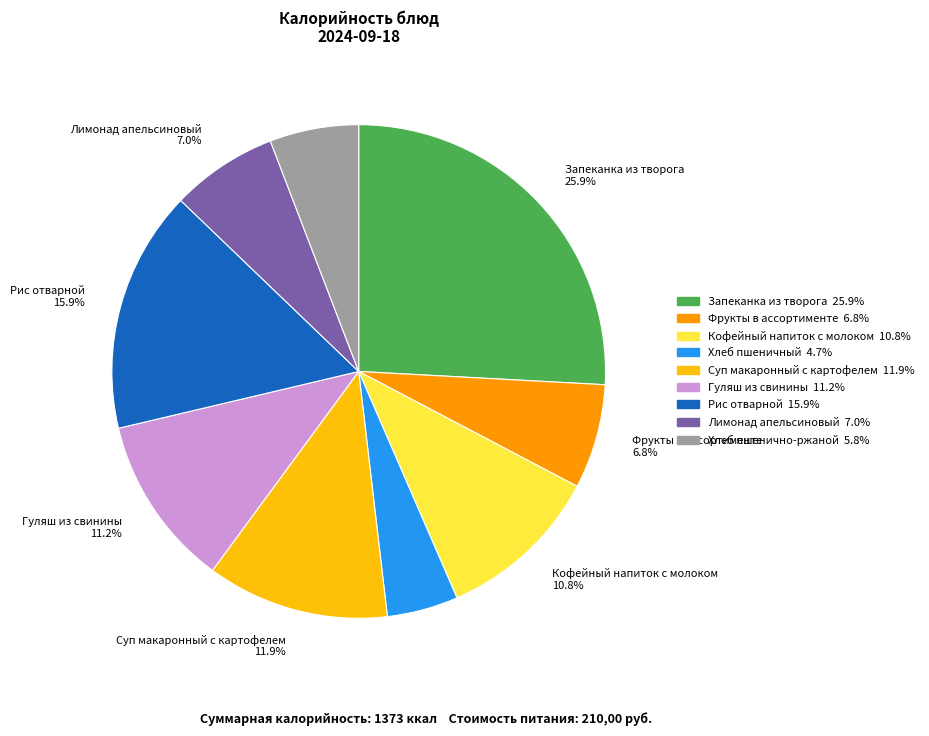

Does any single category account for the majority?

No